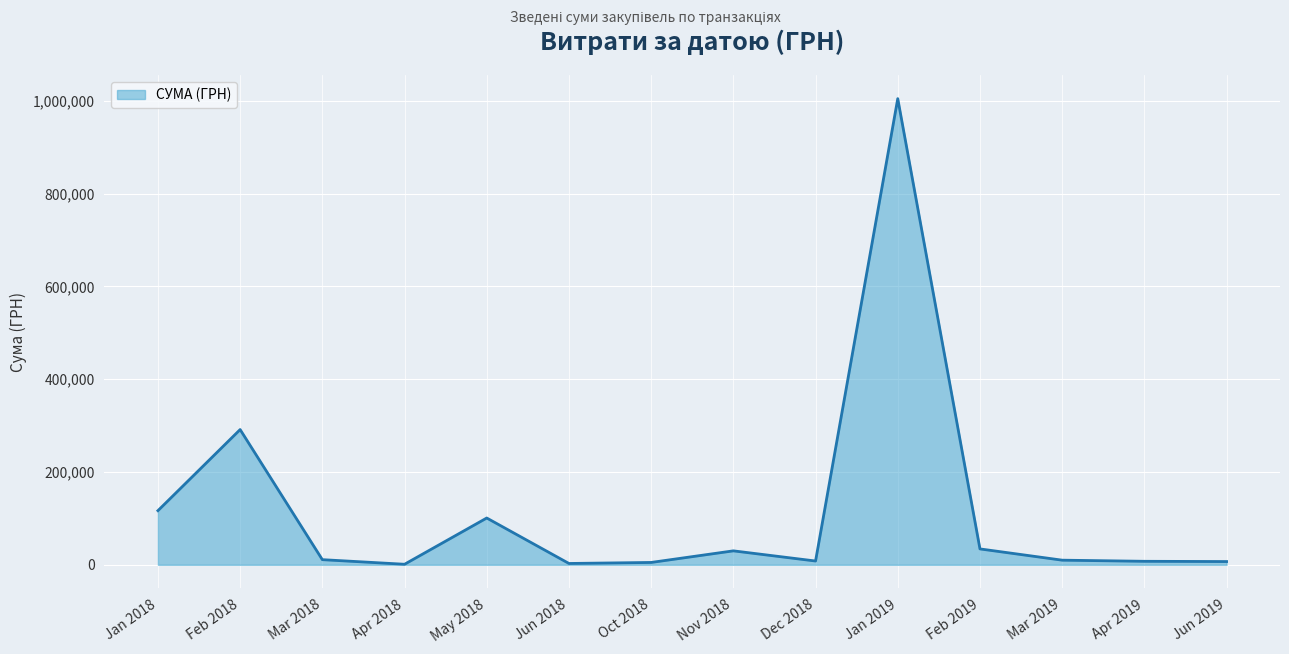

What is the smallest value displayed?

1162.7